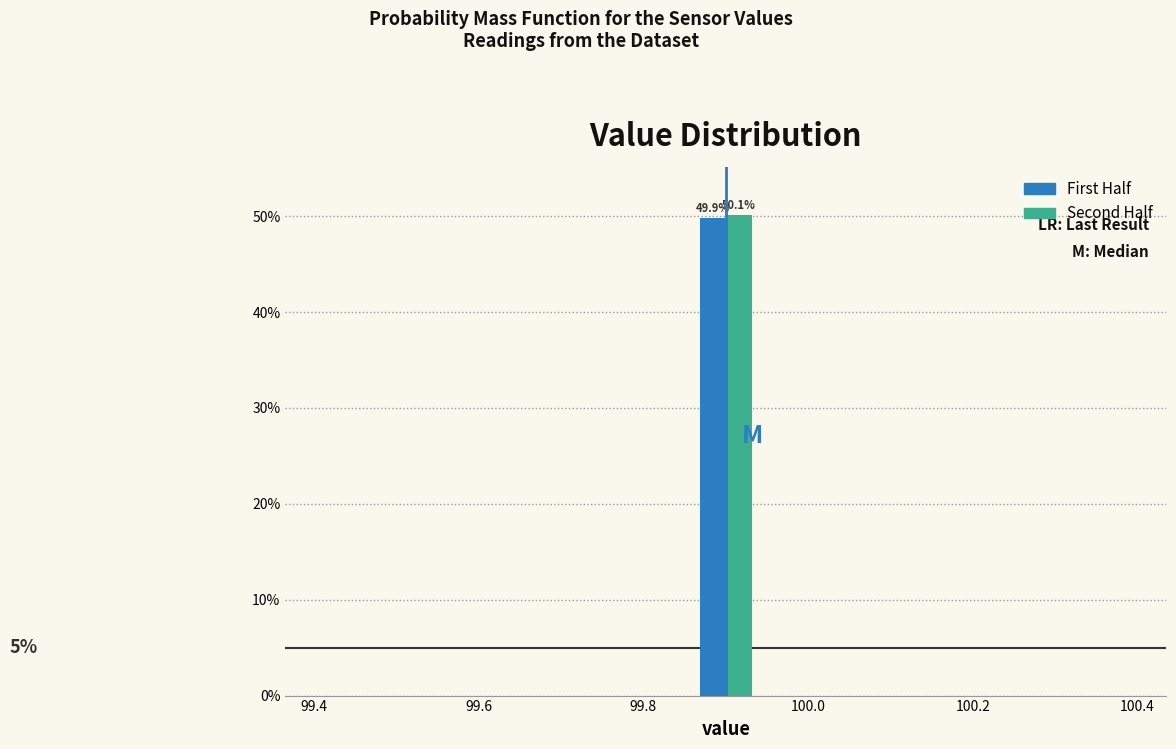

In the Second Half series, which range on the x-axis has the tallest bar?

99.86 to 99.94